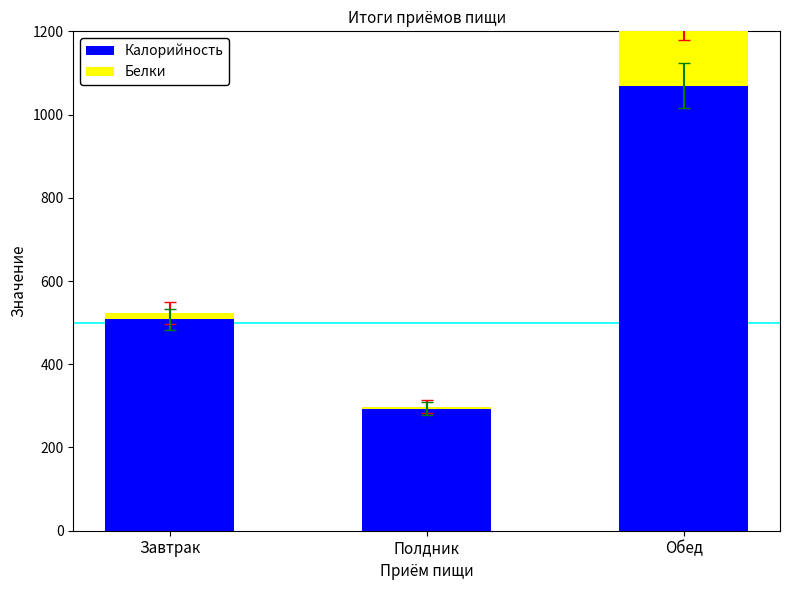

At Завтрак, list the series in order from largest to smallest.

Калорийность, Белки